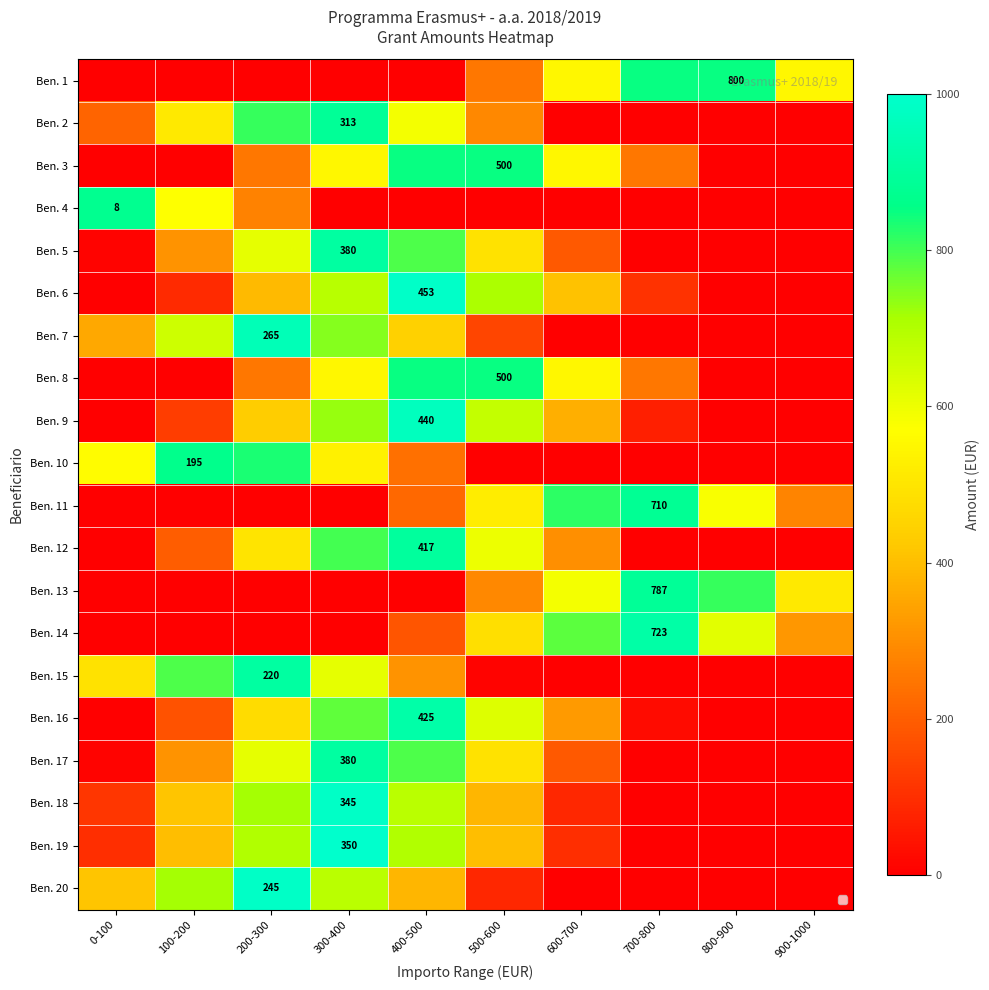

The Ben. 9 series shows 139 at 400-500. True or false?

False